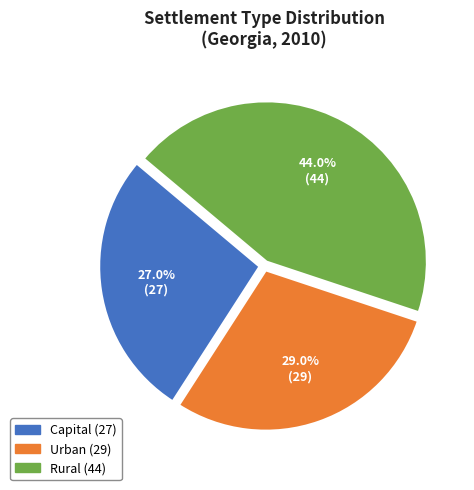

Is there a majority slice in this chart?

No